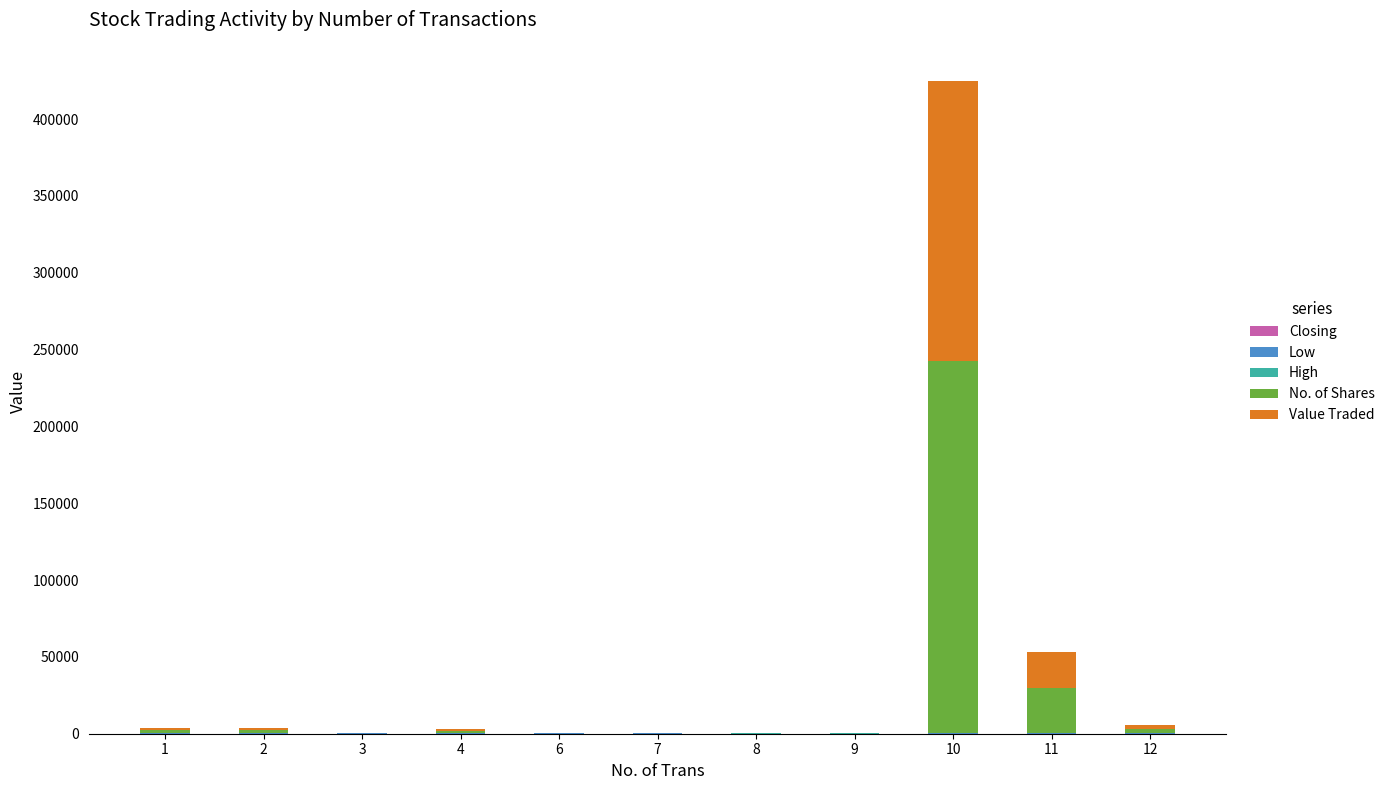

At which category is the sum across all series the highest?

10